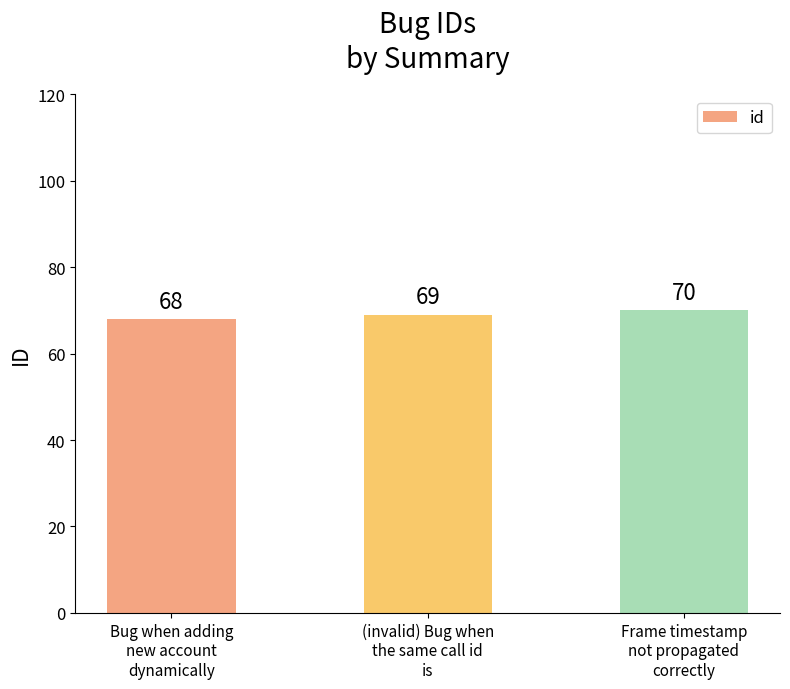

How many series are shown in this chart?

1